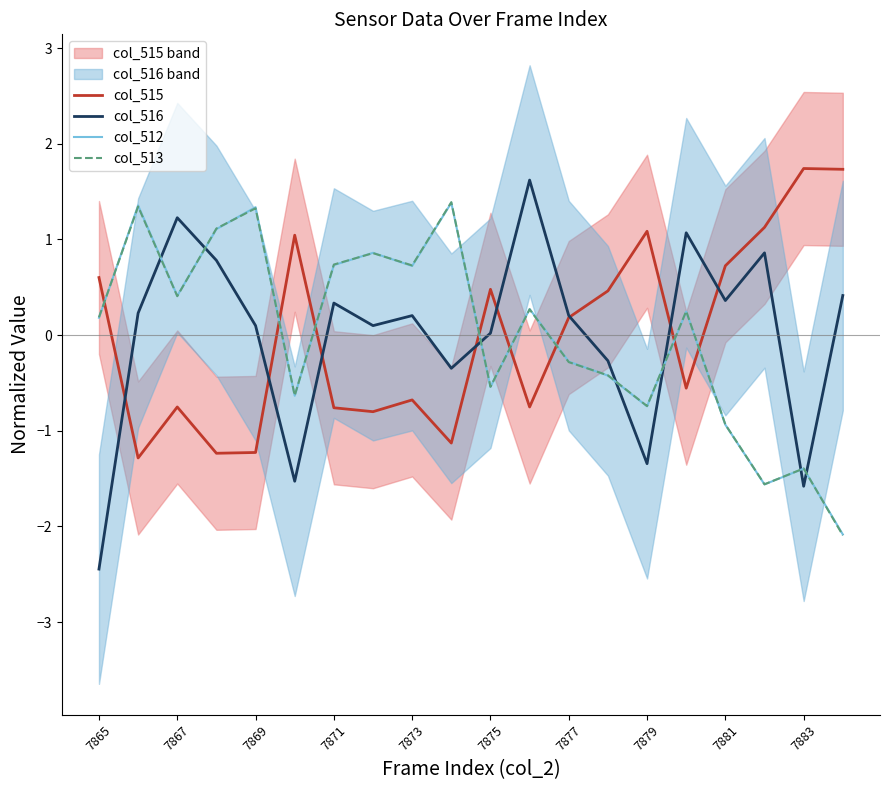

After their last crossing, which series has the higher values: col_516 or col_512?

col_516